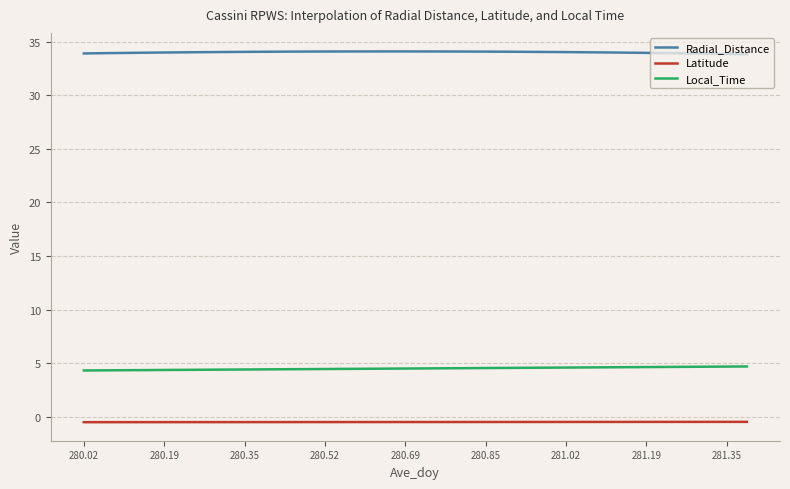

True or false: Local_Time and Latitude cross at least once.

False